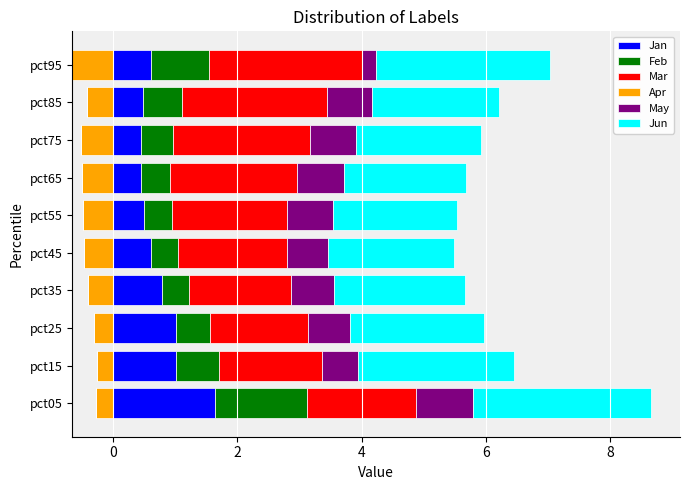

Which category has the highest value in the Jan series?

pct05